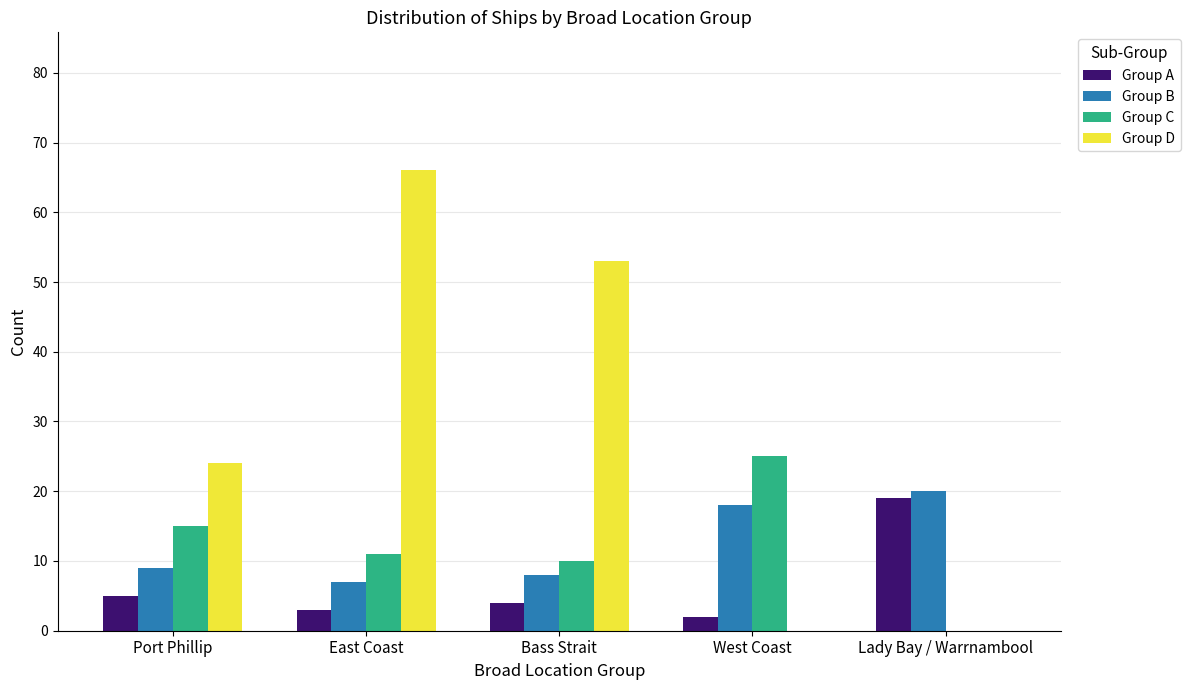

The Group D series shows -32 at West Coast. True or false?

False